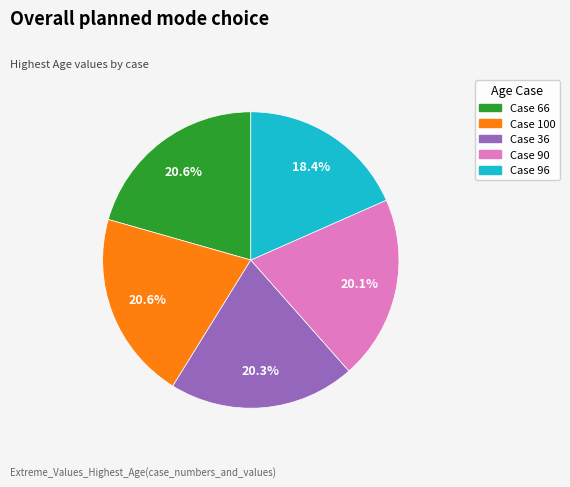

Does any single category account for the majority?

No